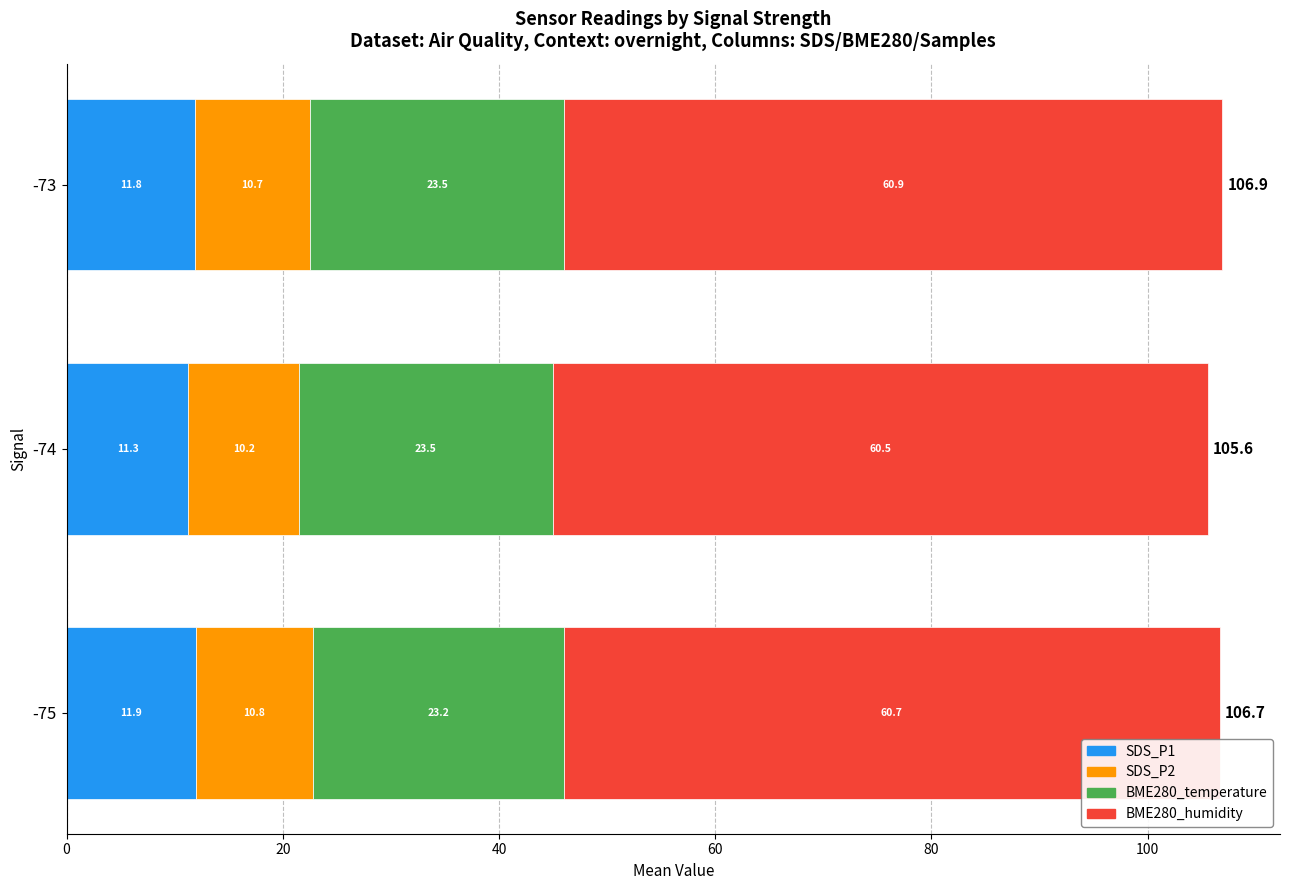

The value of SDS_P1 at -73 is 17.8. True or false?

False